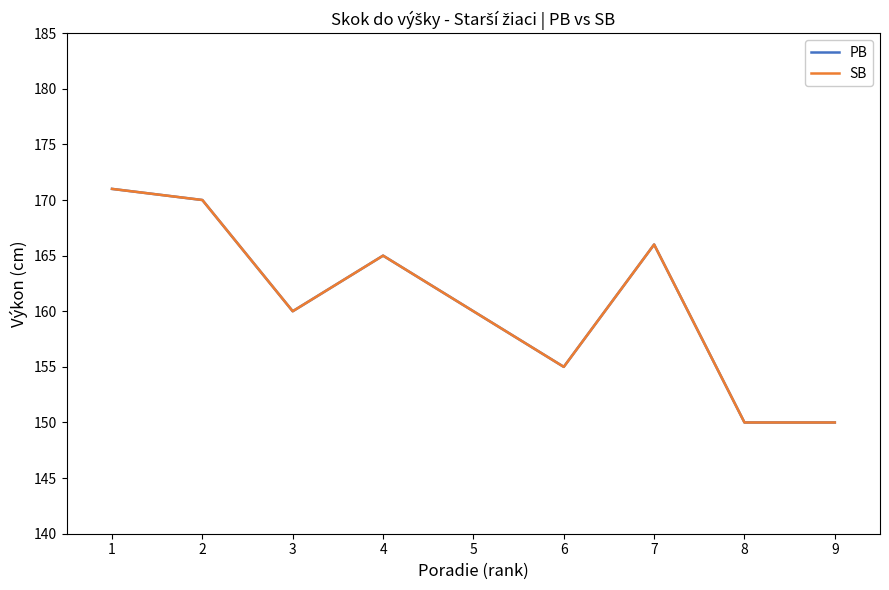

Does the chart display data point markers on the line(s)?

No